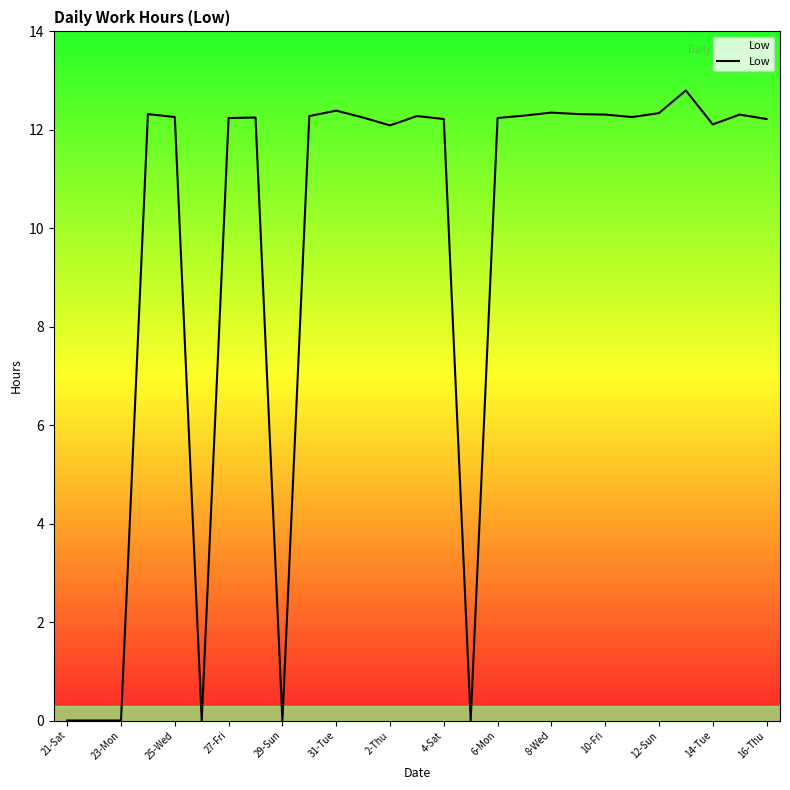

What is the difference between the maximum and minimum values?

12.8